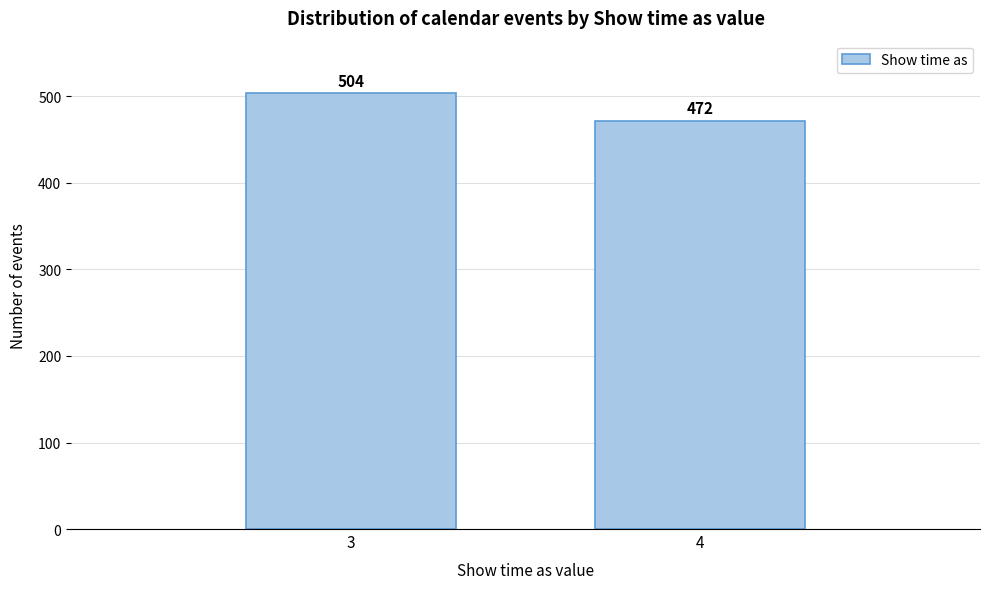

Reading left to right, extract all data points from this chart.

504	472